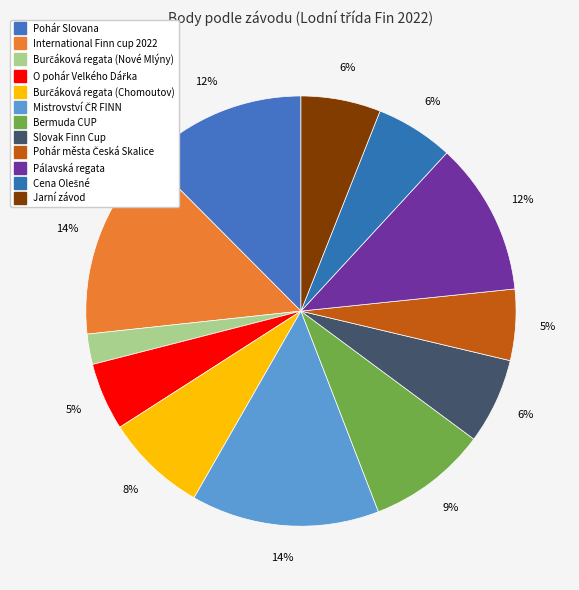

How many slices are in this pie chart?

12